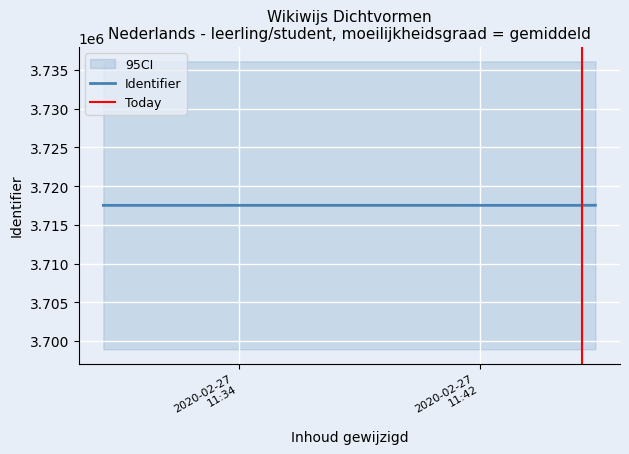

Where is the data nearest to the value 3717535?

2020-02-27 11:45:31